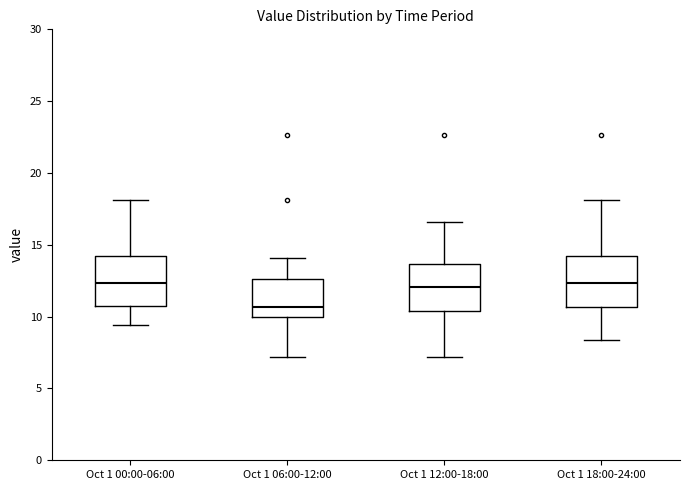

Reading left to right, transcribe this box plot: for each box, give where its median line is, the range the box spans, and where its two whiskers end, as read against the y-axis. The values are not printed on the chart, so give them approximately, as read against the axis.

Oct 1 00:00-06:00: median 12.5, box 10.5 to 14.0, whiskers 9.5 to 18.0
Oct 1 06:00-12:00: median 10.5, box 10.0 to 12.5, whiskers 7.0 to 14.0
Oct 1 12:00-18:00: median 12.0, box 10.5 to 13.5, whiskers 7.0 to 16.5
Oct 1 18:00-24:00: median 12.5, box 10.5 to 14.0, whiskers 8.5 to 18.0